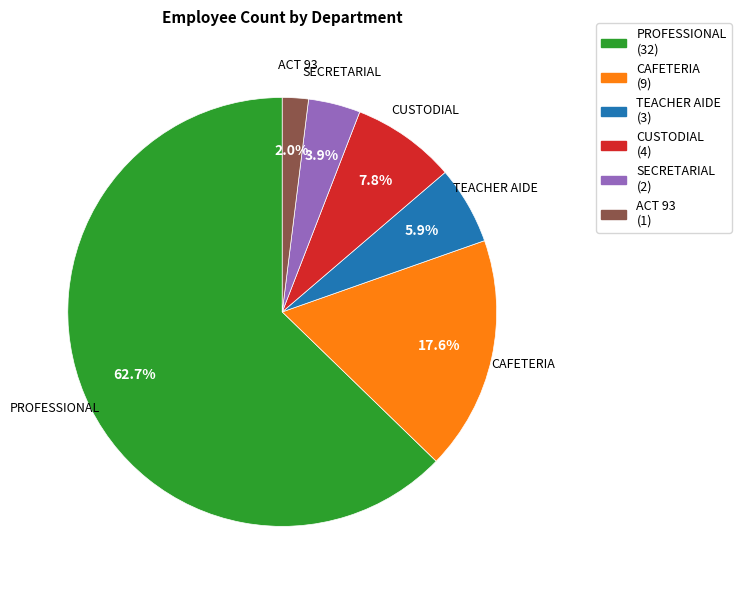

Rank the categories by value from highest to lowest.

PROFESSIONAL (32), CAFETERIA (9), CUSTODIAL (4), TEACHER AIDE (3), SECRETARIAL (2), ACT 93 (1)